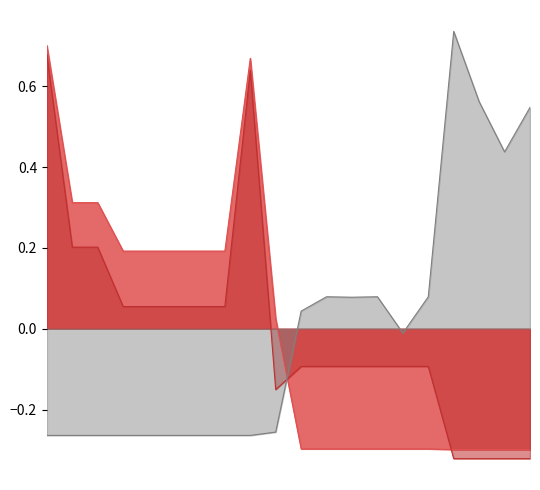

Which series changed the most between 287682234 and 287702232?

Доп. ціна